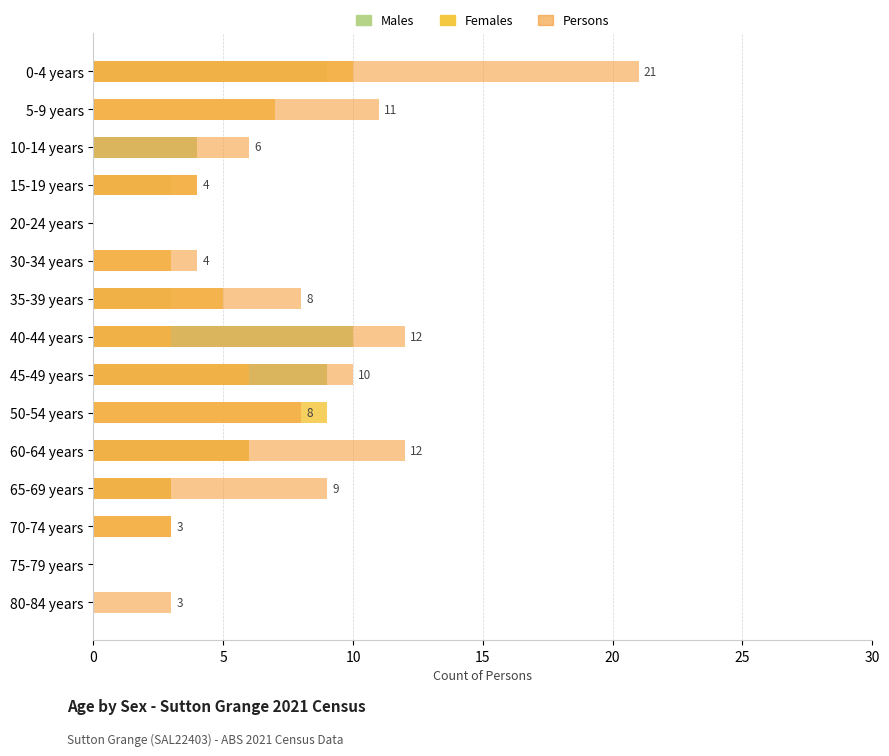

Is the value of Persons at 15-19 years greater than the value of Males at 20-24 years?

Yes